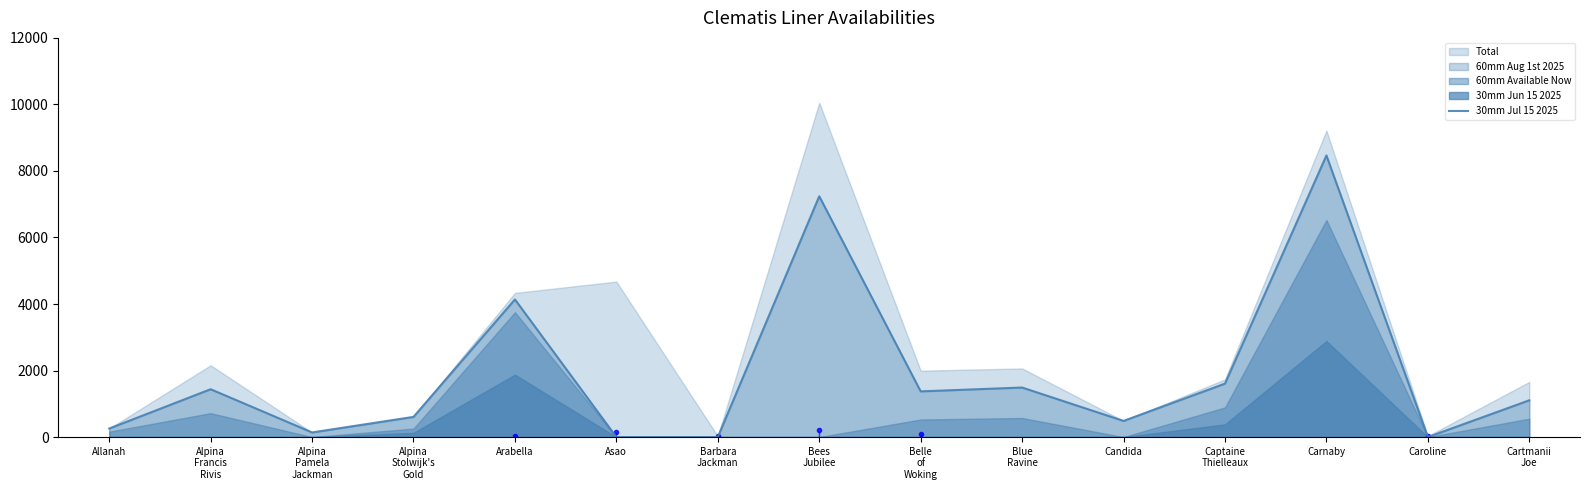

Where does the data first go above 1105?

Alpina
Francis
Rivis